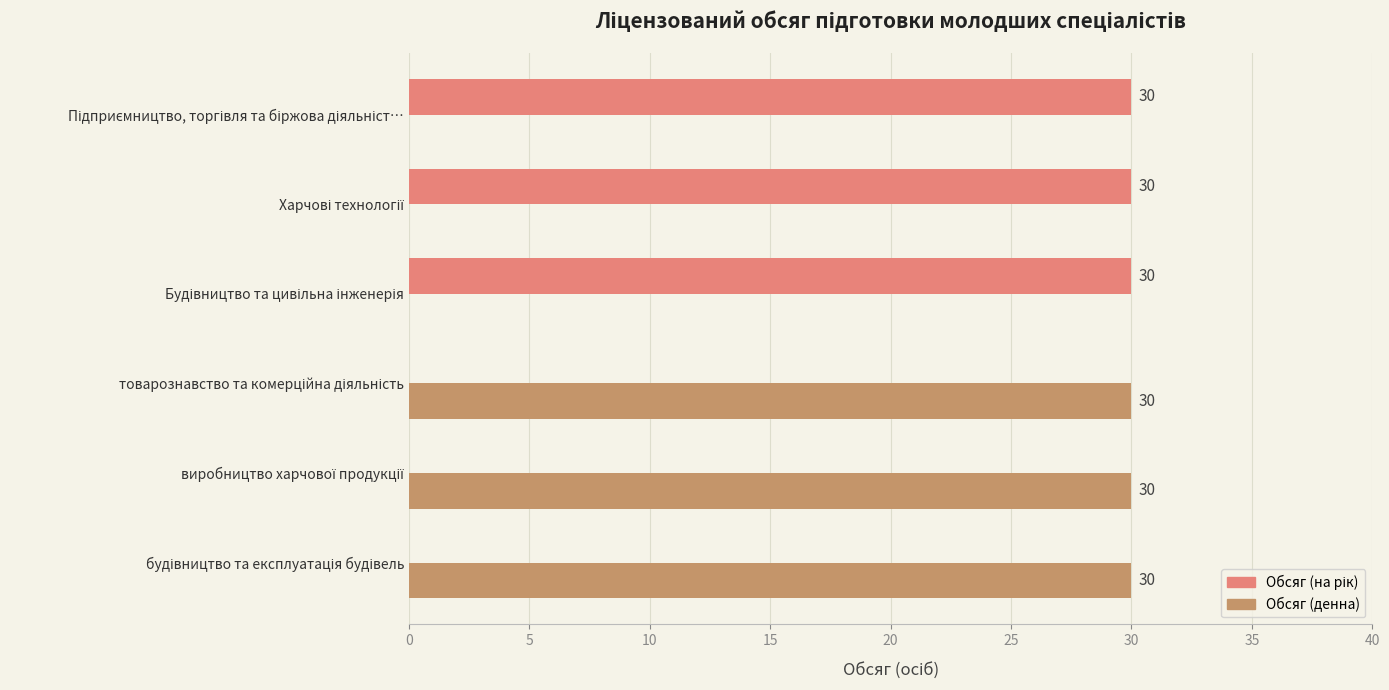

What is the sum of all Обсяг (денна) values?

90